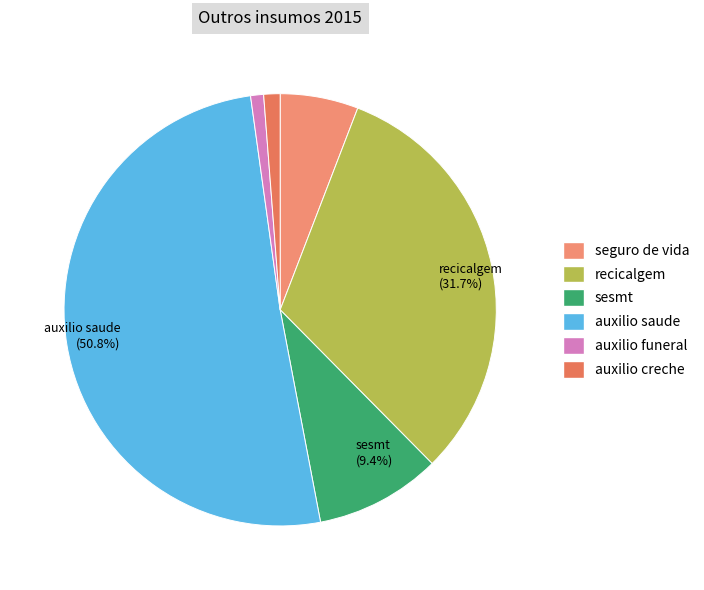

To the nearest percent, what is the average slice percentage?

17%